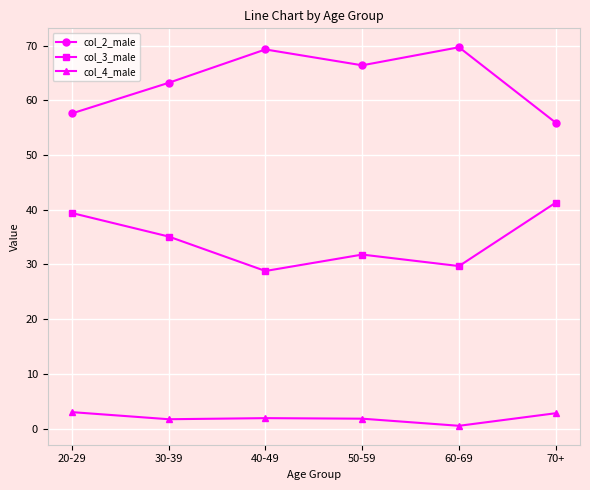

What is the spread (max minus min) of values at 40-49?

67.4